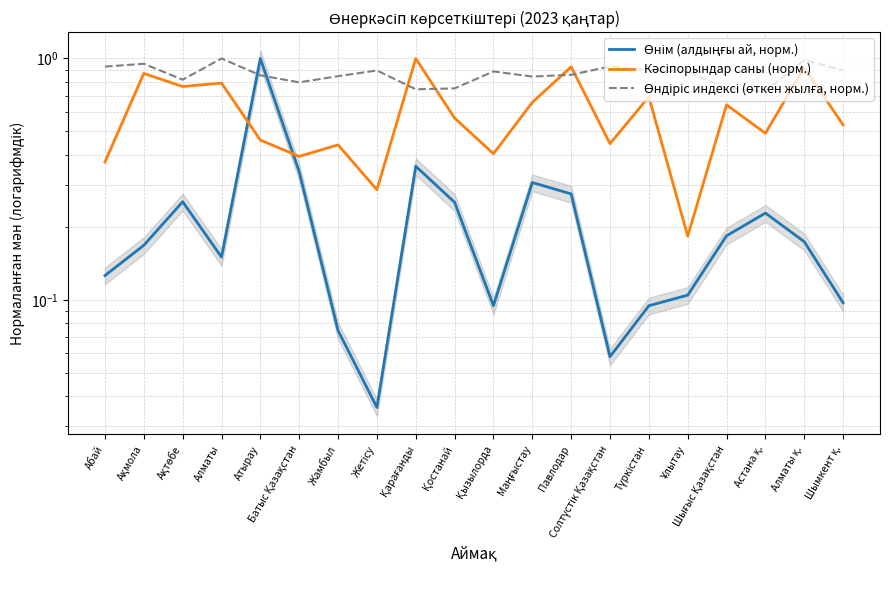

Does the chart have visible grid lines?

Yes